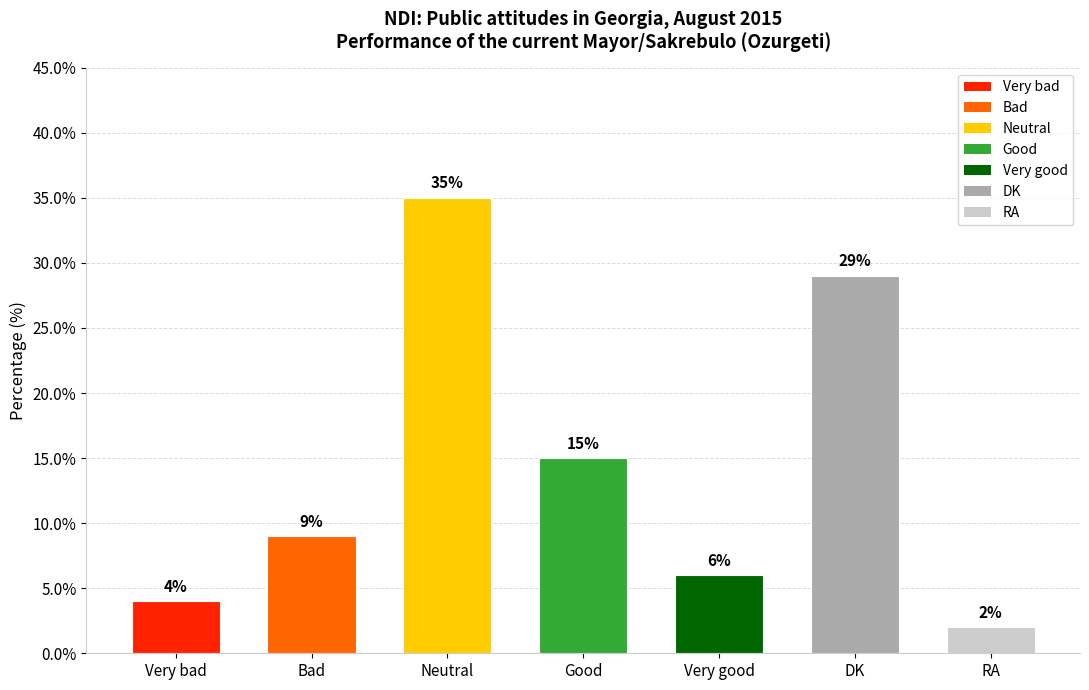

What is the minimum value shown in the chart?

2